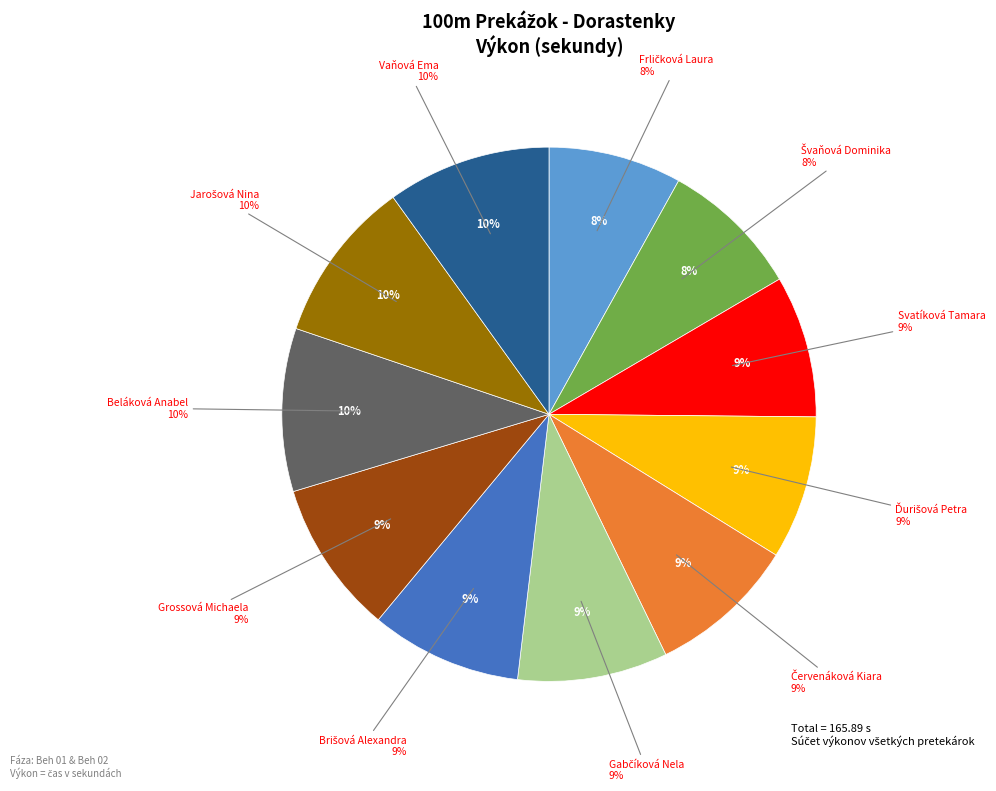

How many segments does this pie chart have?

11